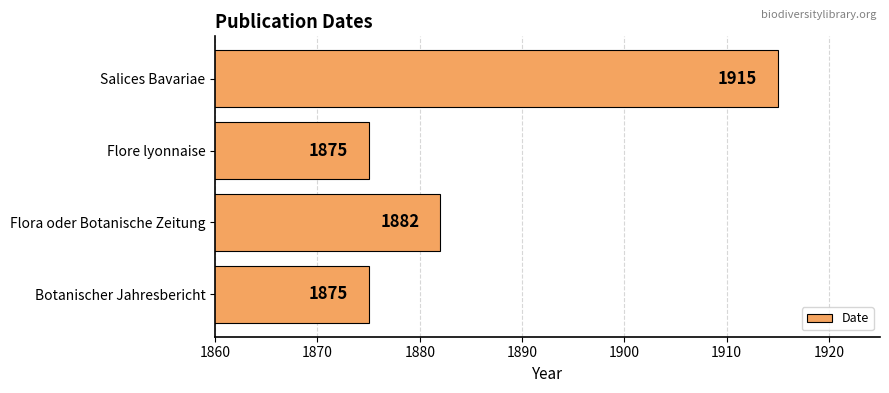

Between Botanischer Jahresbericht and Salices Bavariae, which is larger?

Salices Bavariae